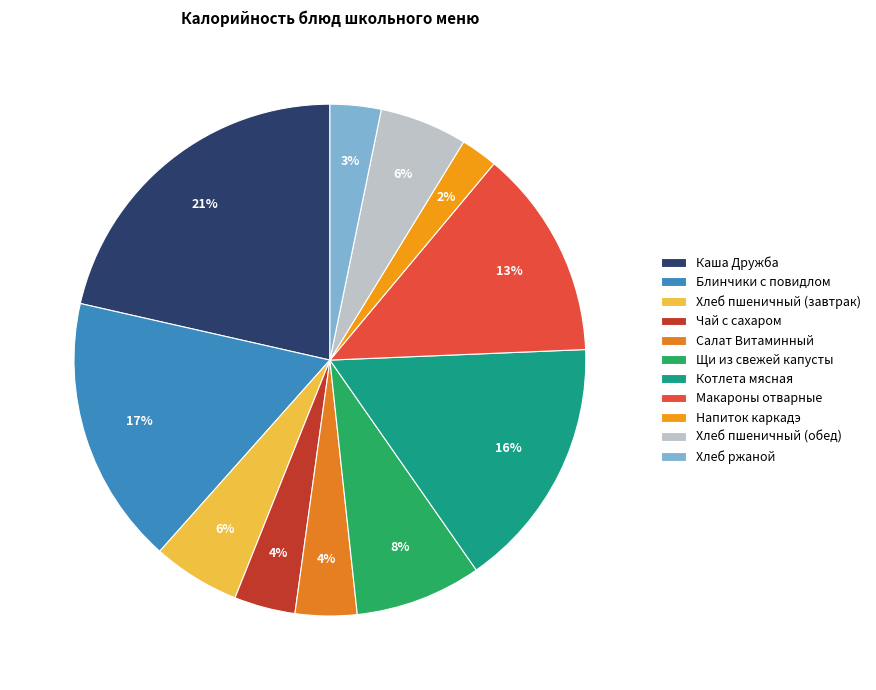

How many segments does this pie chart have?

11